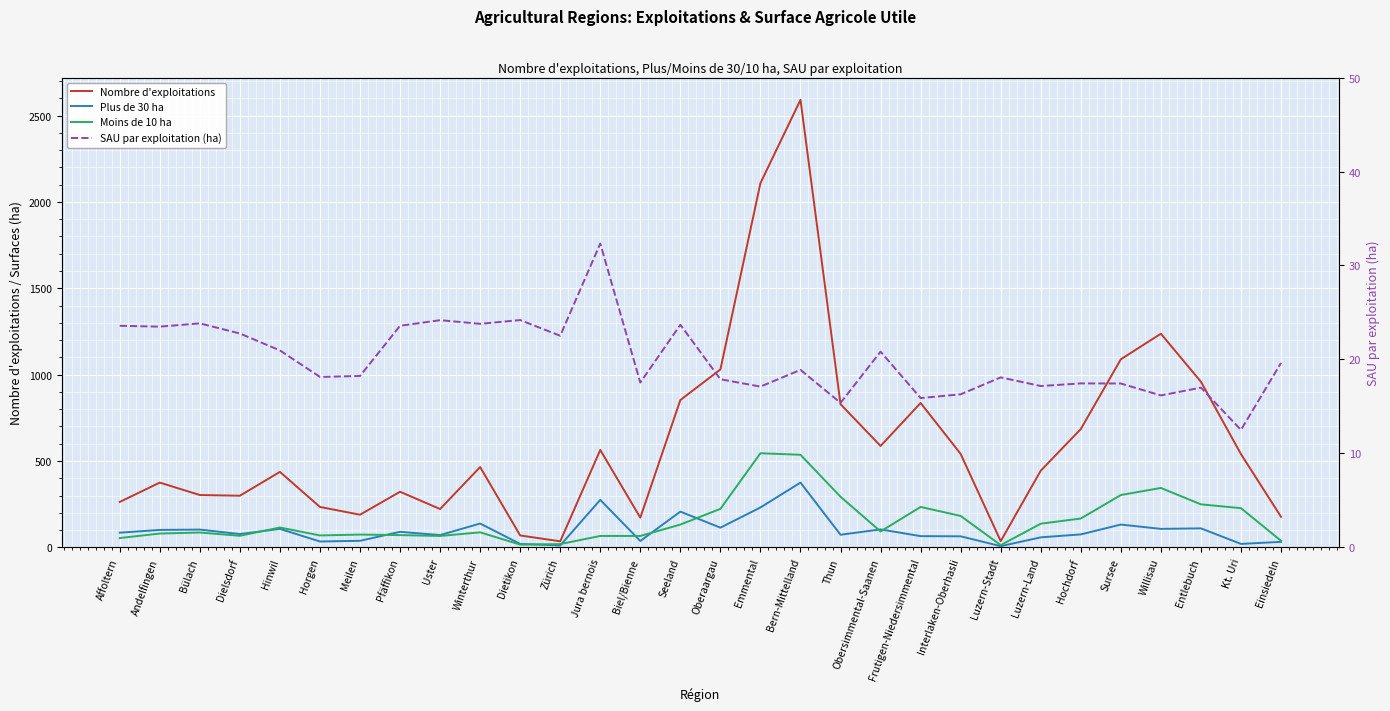

Is the value of Nombre d'exploitations at Sursee greater than the value of Moins de 10 ha at Pfäffikon?

Yes